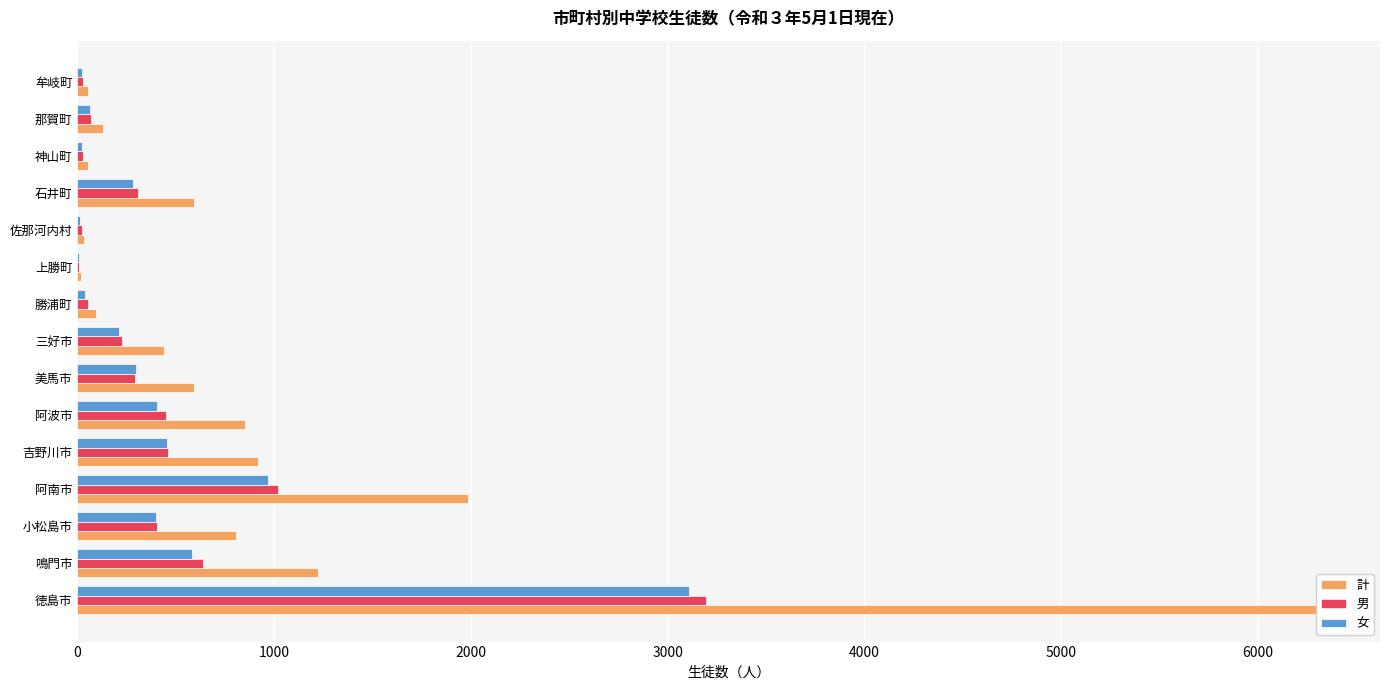

What are all the series names shown in the legend?

計, 男, 女